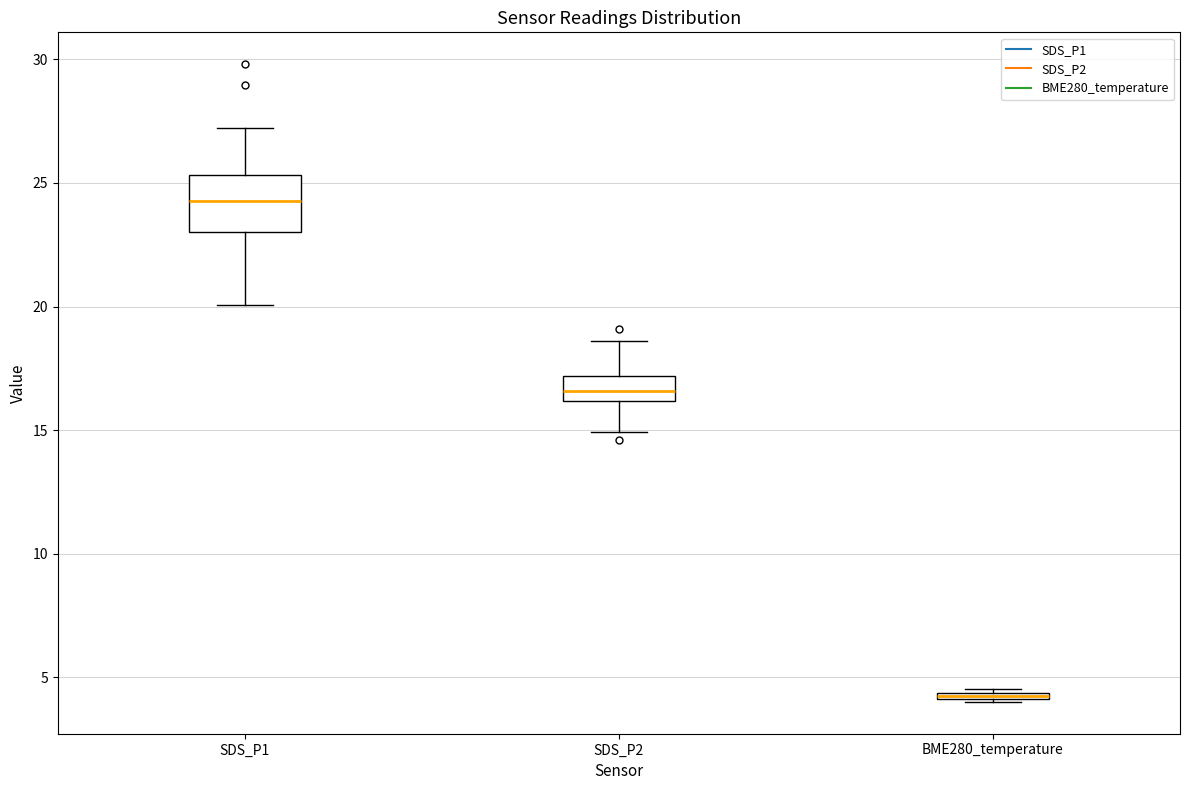

Which box has the highest median line?

SDS_P1